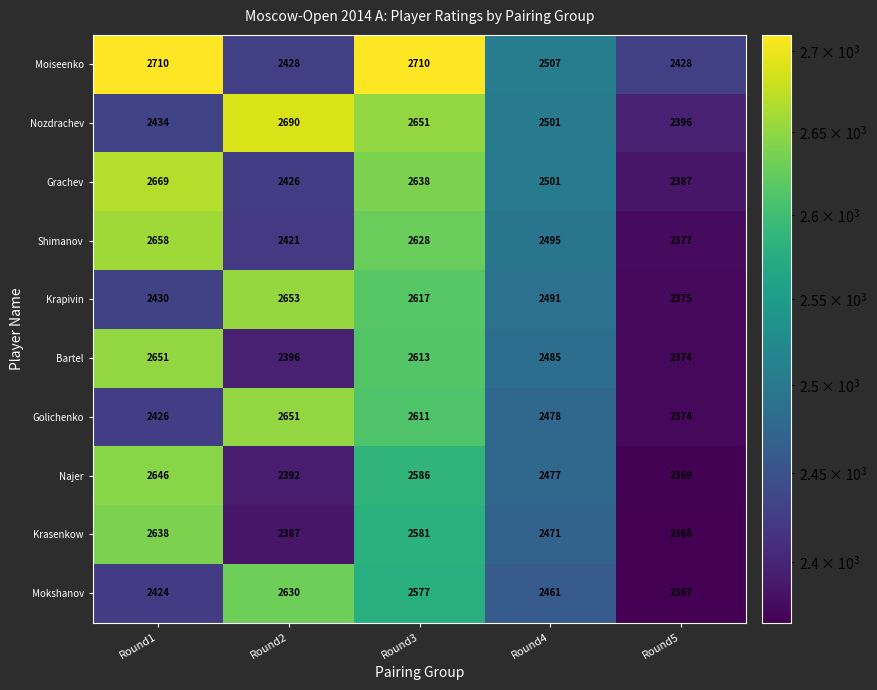

Is it true that Najer equals 2646 at Round1?

True